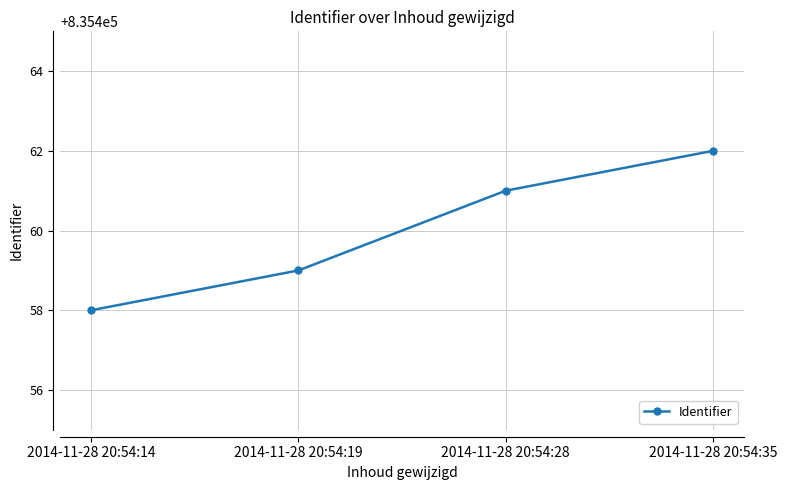

Does the chart have visible grid lines?

Yes